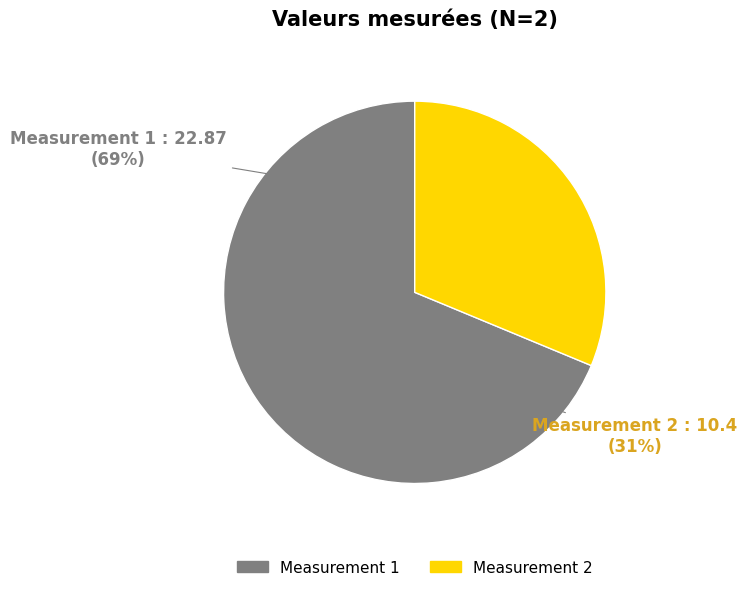

Does any single category account for the majority?

Yes